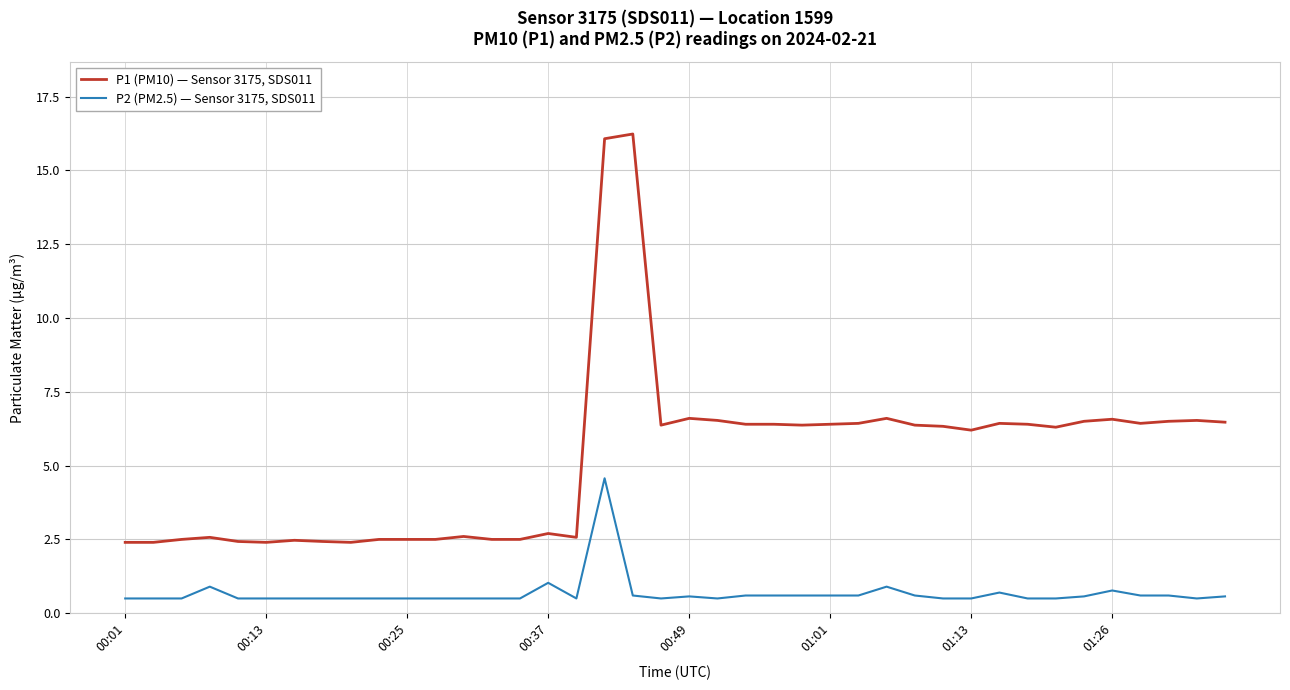

What is the lowest value of the P2 (PM2.5) — Sensor 3175, SDS011 series?

0.5